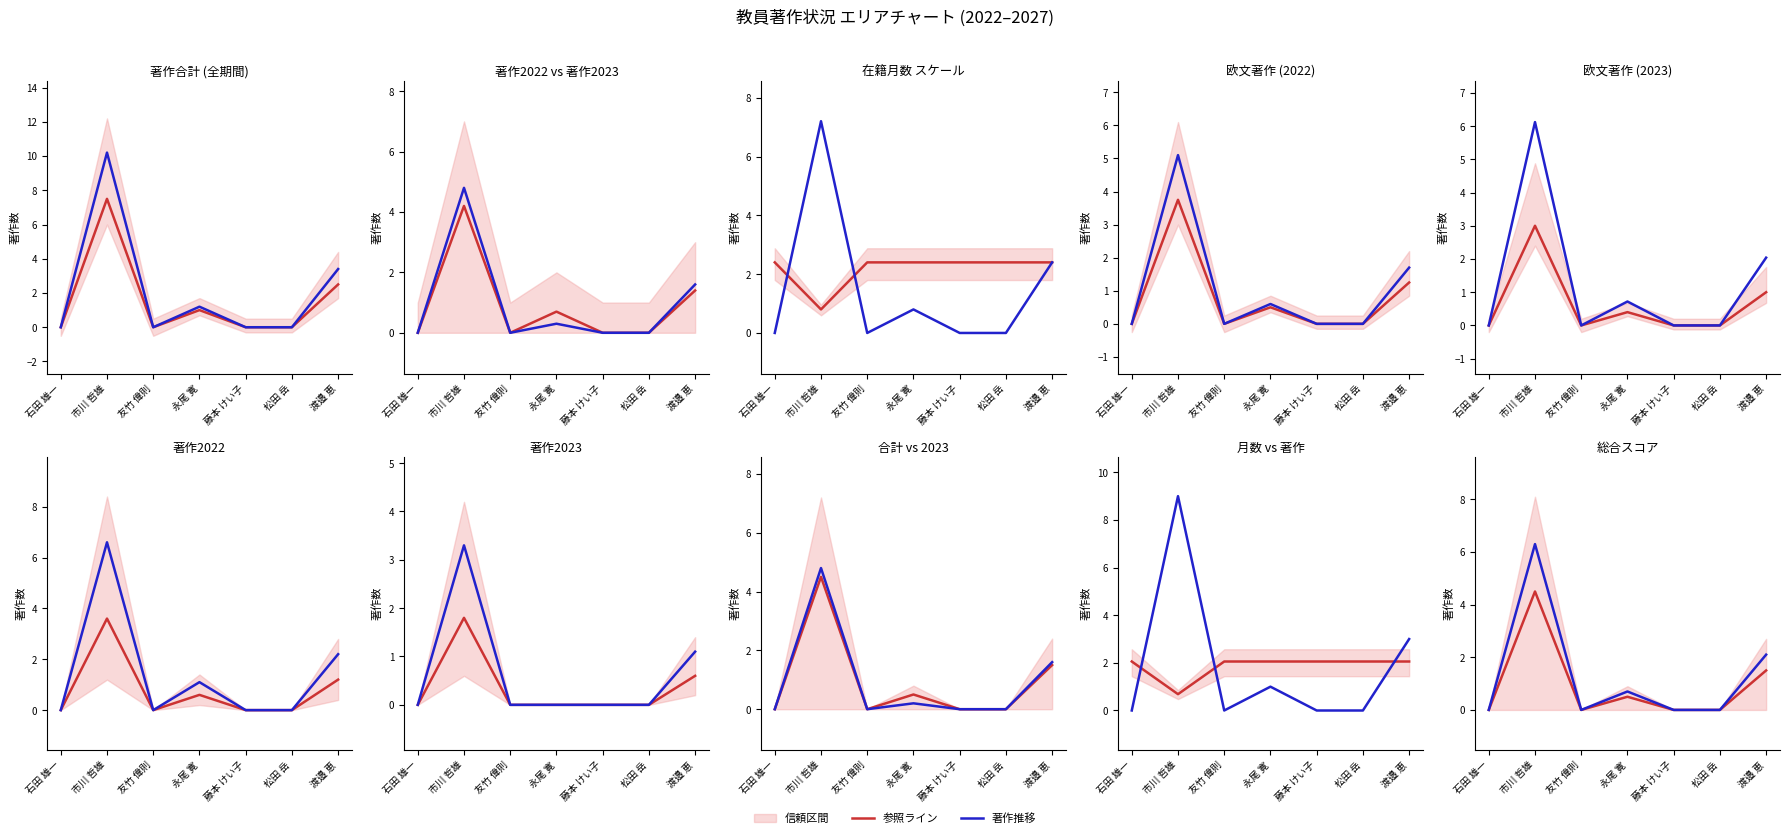

Rank the series by their average value, from lowest to highest.

参照ライン, 著作推移